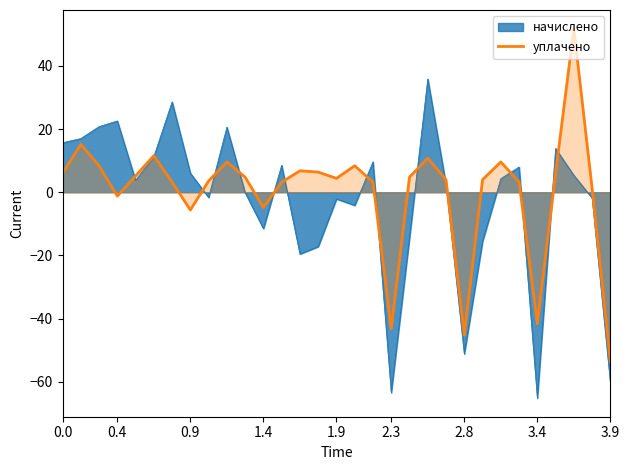

What is the lowest value of the уплачено series?

-53.7